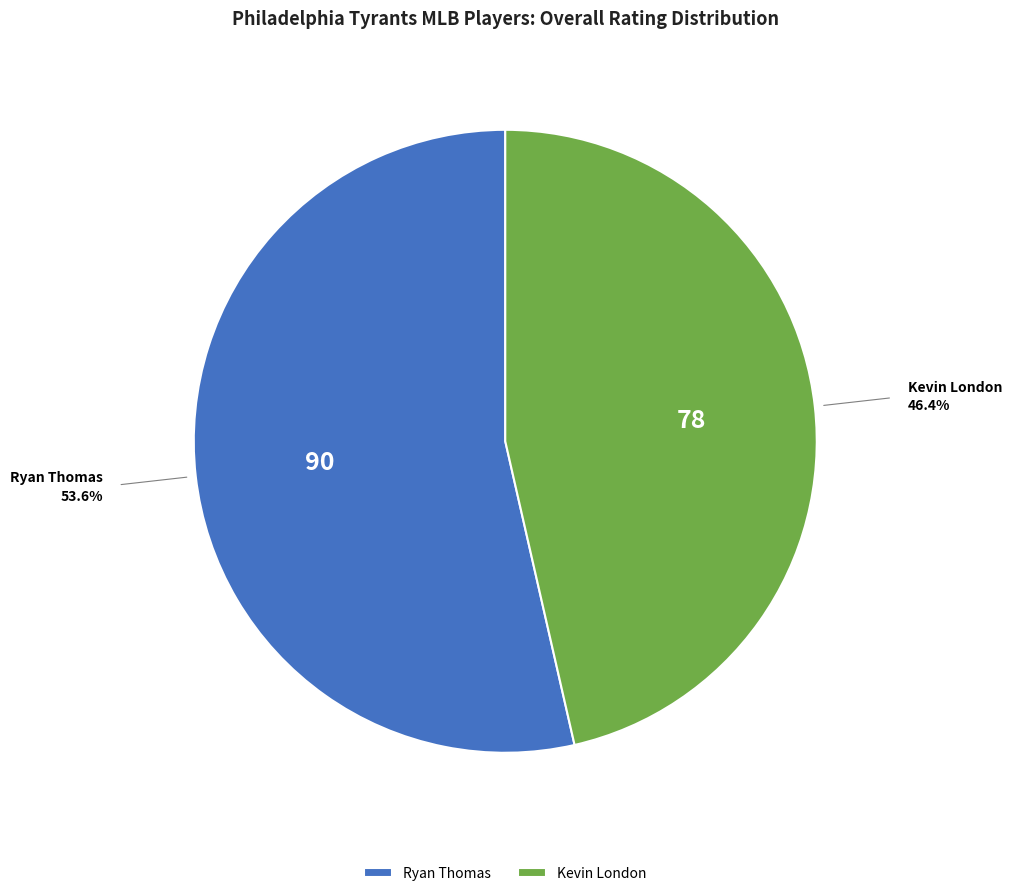

Does any single category account for the majority?

Yes